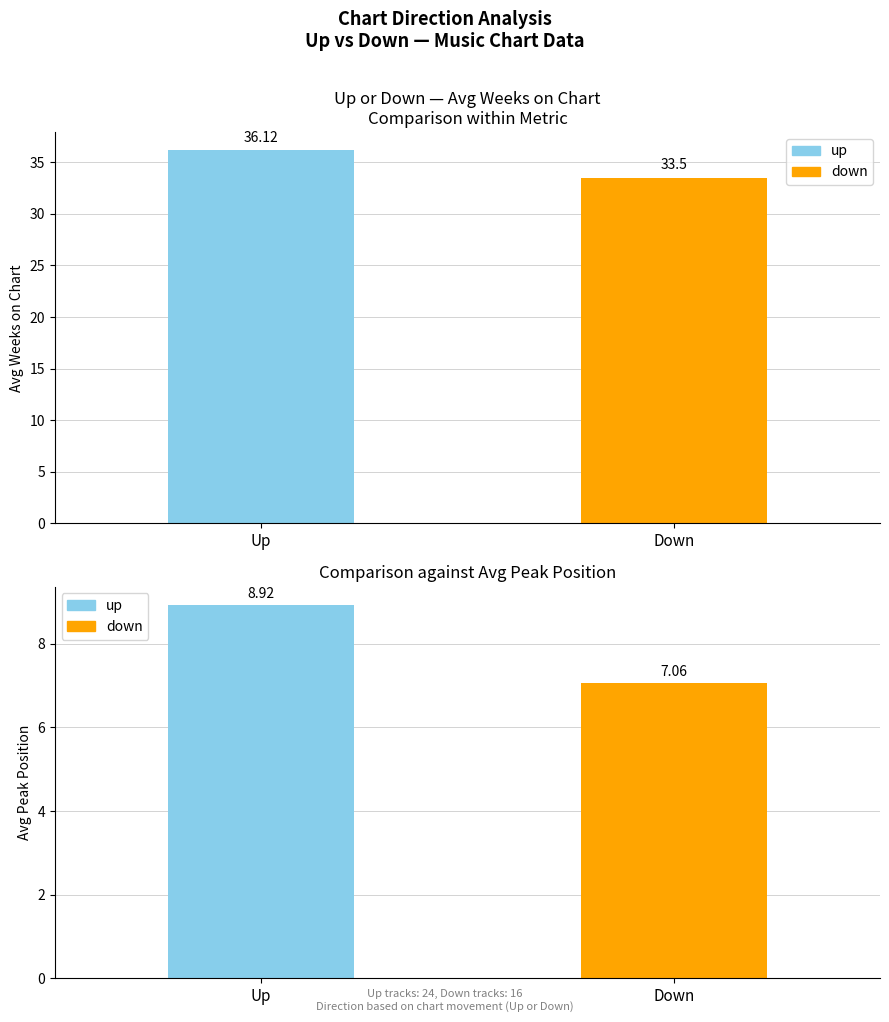

List the labels in order of Avg Peak Position value, smallest first.

down, up